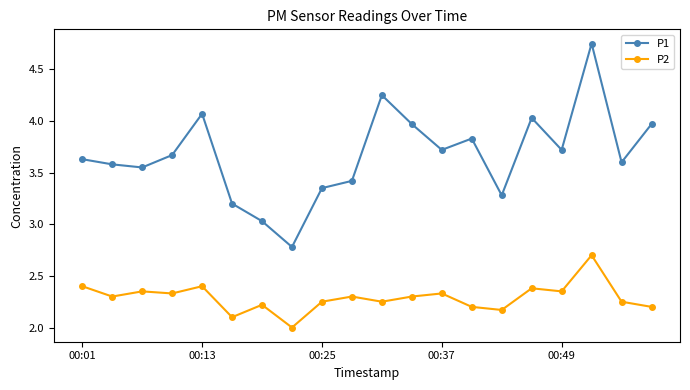

What is the difference between the second highest and second lowest values in the P1 series?

1.2